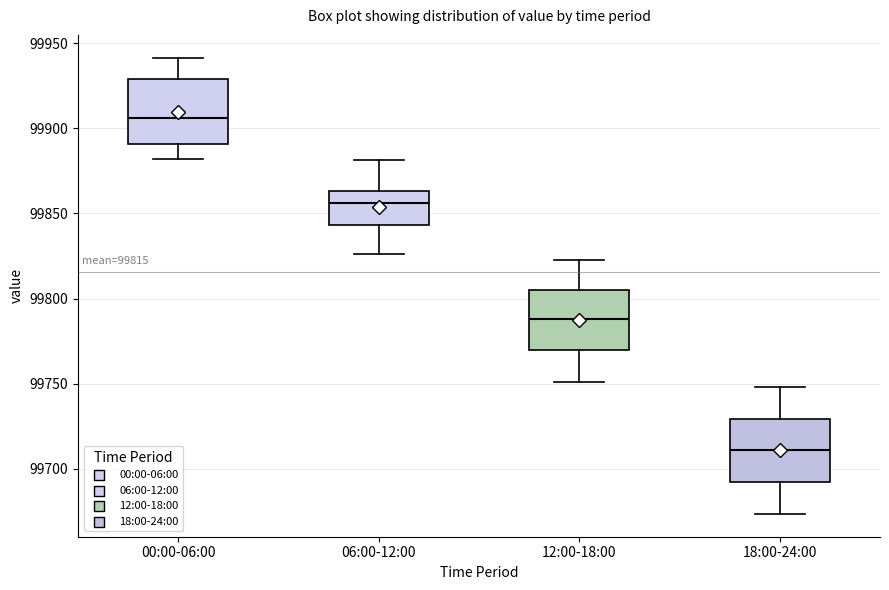

Which box's median line is the lowest?

18:00-24:00